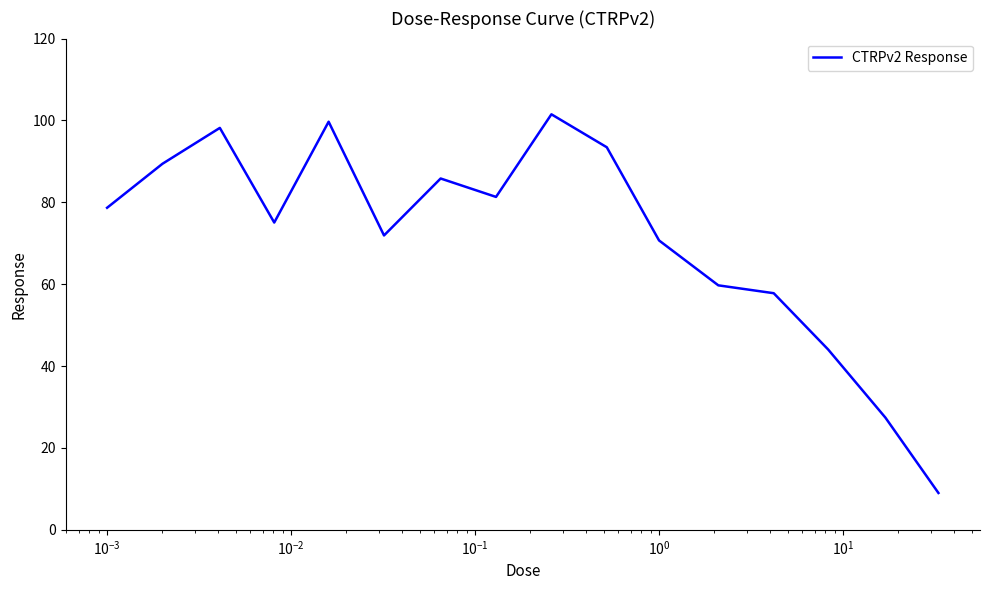

What is the maximum value shown in the chart?

101.5